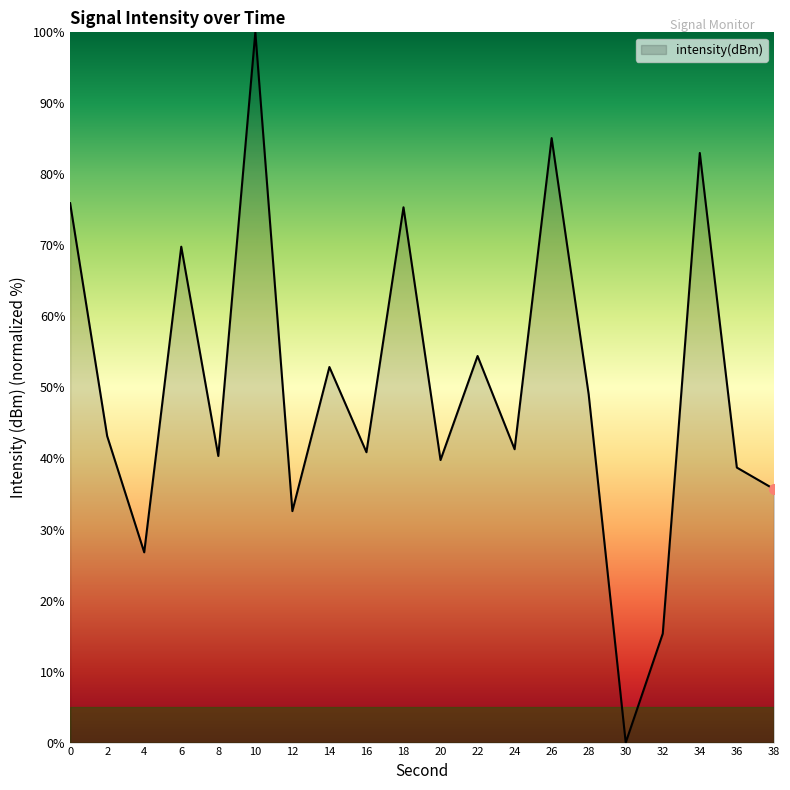

What is the sum of all values?

1000.2